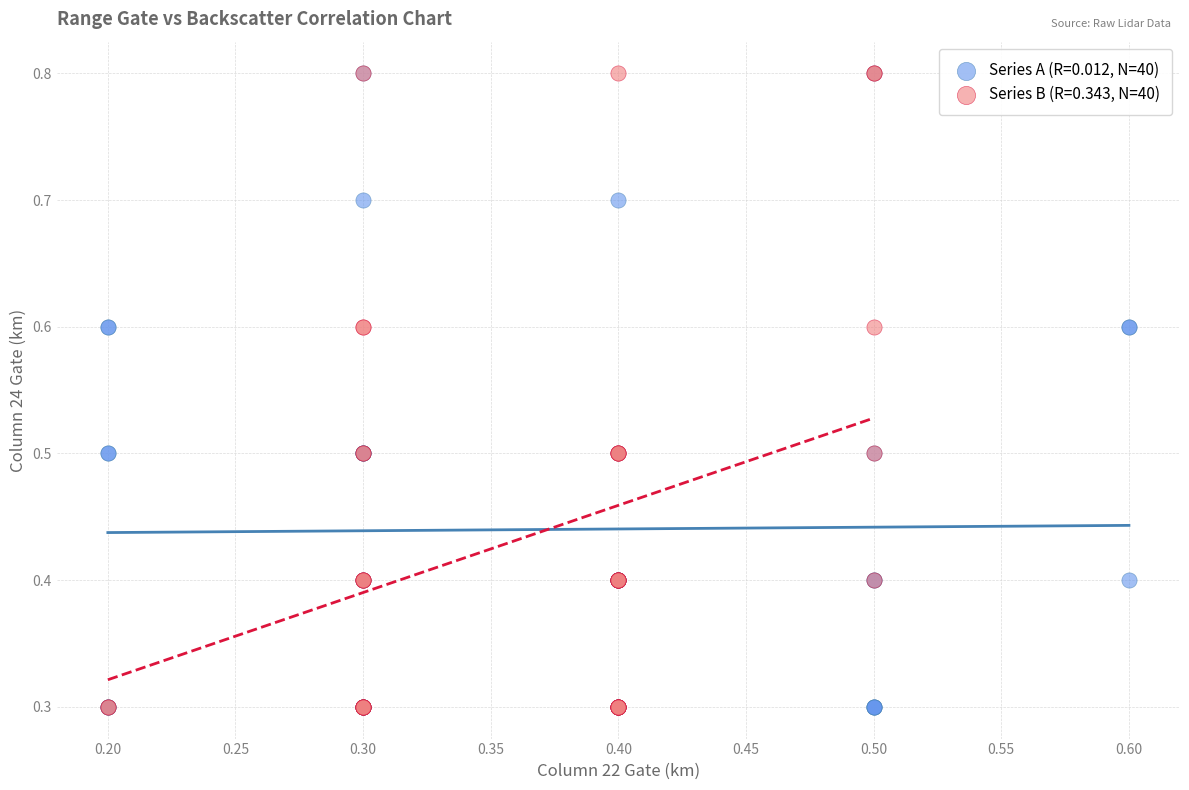

What are all the series names shown in the legend?

Series A (R=0.012, N=40), Series B (R=0.343, N=40)